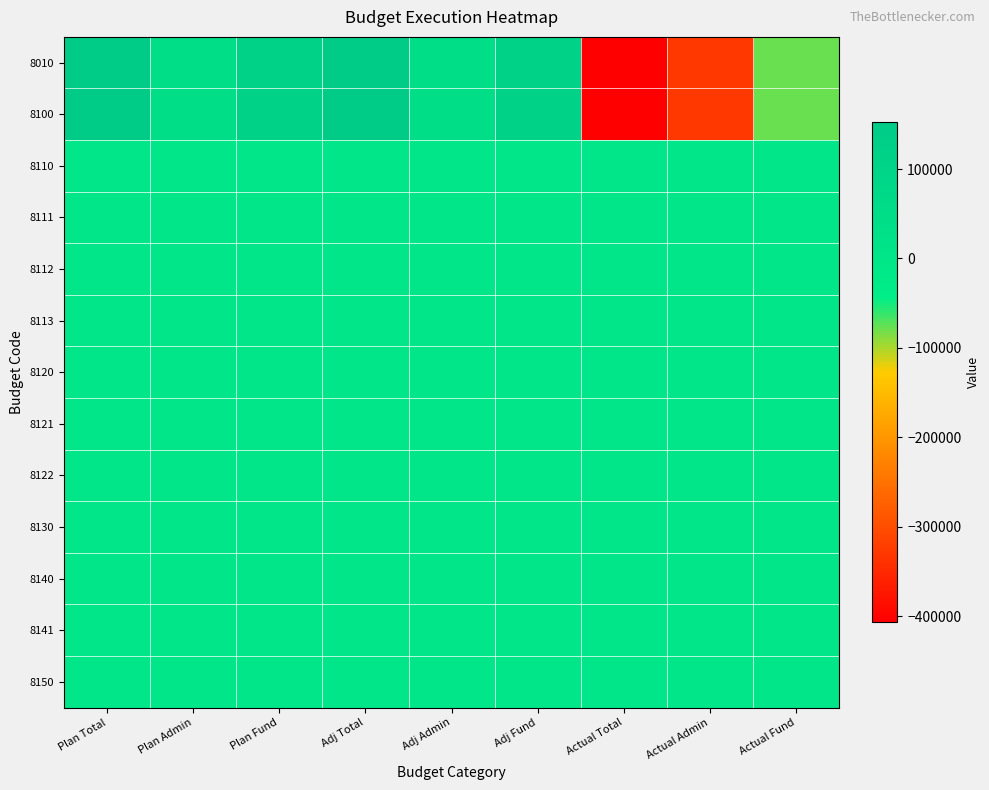

Count the number of categories in the chart.

9